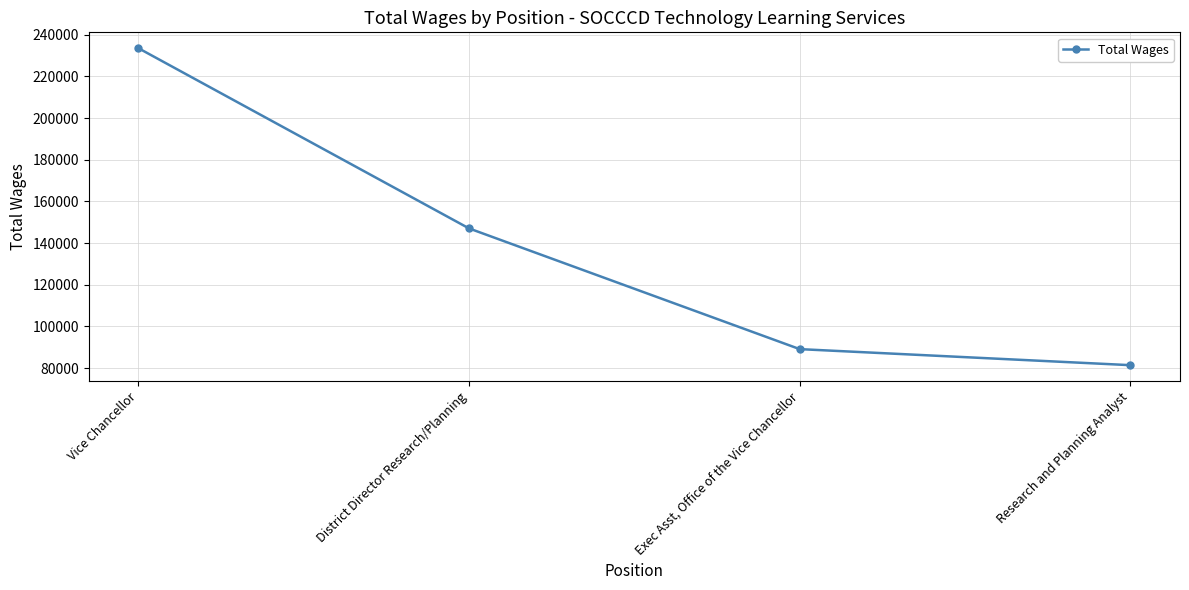

Rank the categories by value from highest to lowest.

Vice Chancellor, District Director Research/Planning, Exec Asst, Office of the Vice Chancellor, Research and Planning Analyst